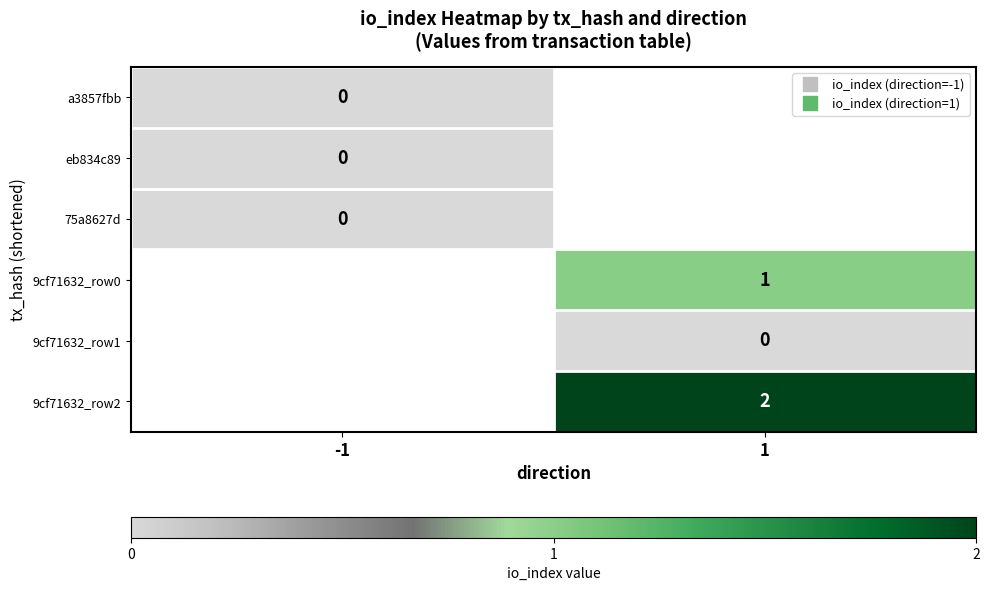

Count the number of categories in the chart.

2